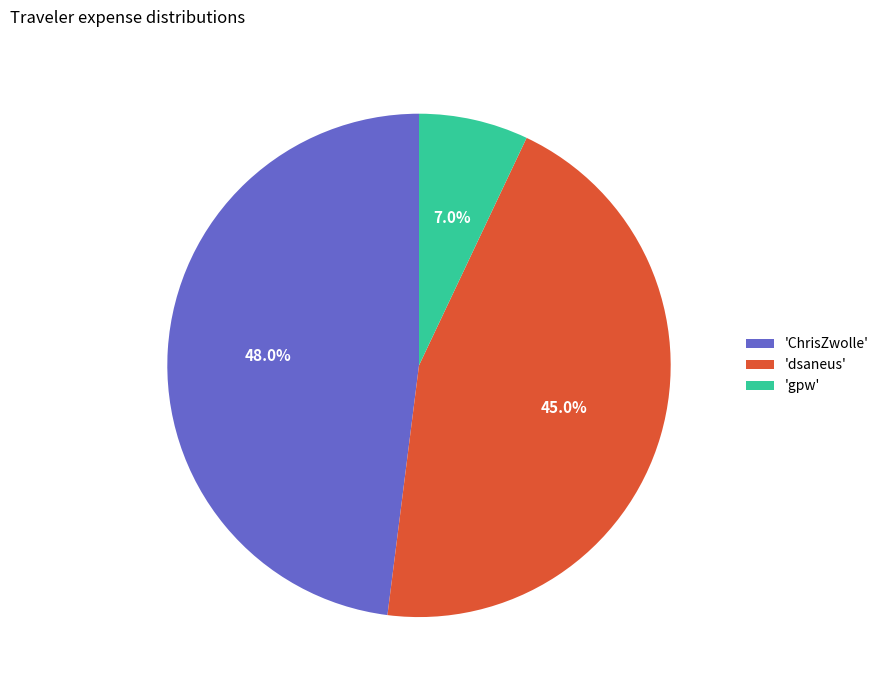

What is the largest slice in the pie chart?

'ChrisZwolle'